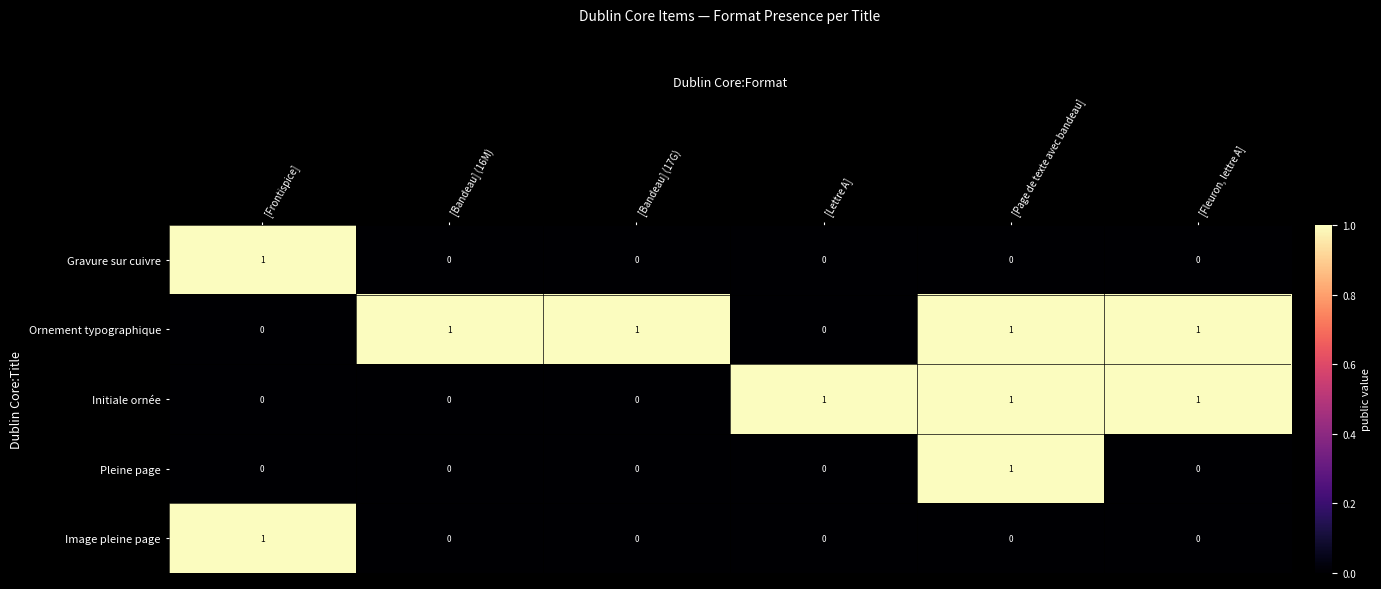

Reading left to right, list all the values displayed in this chart.

Gravure sur cuivre: 1	0	0	0	0	0
Ornement typographique: 0	1	1	0	1	1
Initiale ornée: 0	0	0	1	1	1
Pleine page: 0	0	0	0	1	0
Image pleine page: 1	0	0	0	0	0